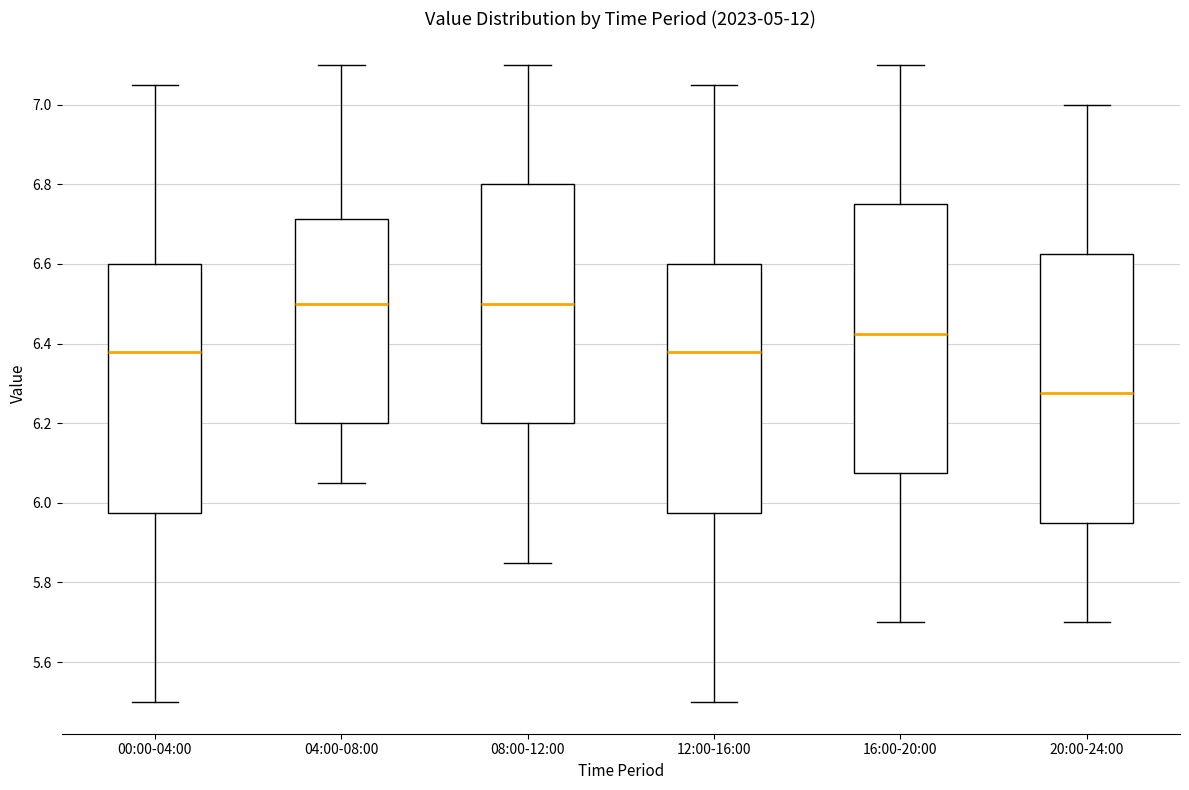

Reading left to right, transcribe this box plot: for each box, give where its median line is, the range the box spans, and where its two whiskers end, as read against the y-axis. The values are not printed on the chart, so give them approximately, as read against the axis.

00:00-04:00: median 6.38, box 5.98 to 6.60, whiskers 5.50 to 7.06
04:00-08:00: median 6.50, box 6.20 to 6.72, whiskers 6.06 to 7.10
08:00-12:00: median 6.50, box 6.20 to 6.80, whiskers 5.86 to 7.10
12:00-16:00: median 6.38, box 5.98 to 6.60, whiskers 5.50 to 7.06
16:00-20:00: median 6.42, box 6.08 to 6.76, whiskers 5.70 to 7.10
20:00-24:00: median 6.28, box 5.96 to 6.62, whiskers 5.70 to 7.00